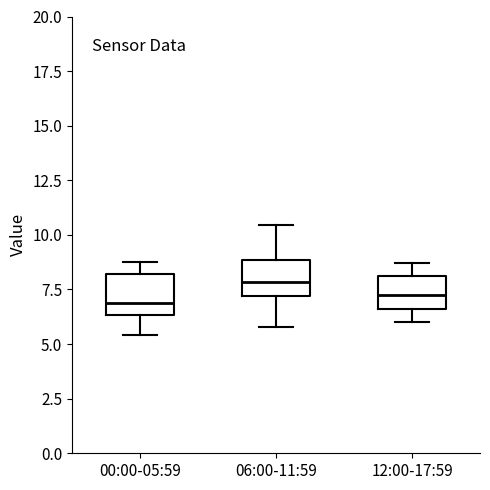

Which box has the highest median line?

06:00-11:59